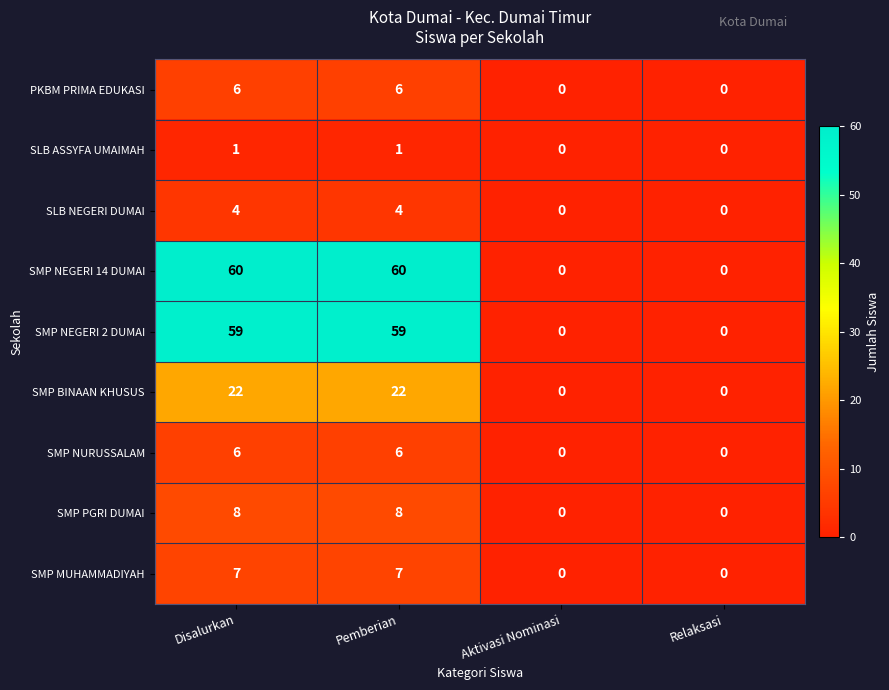

What is the average value of the SMP NEGERI 2 DUMAI series?

30